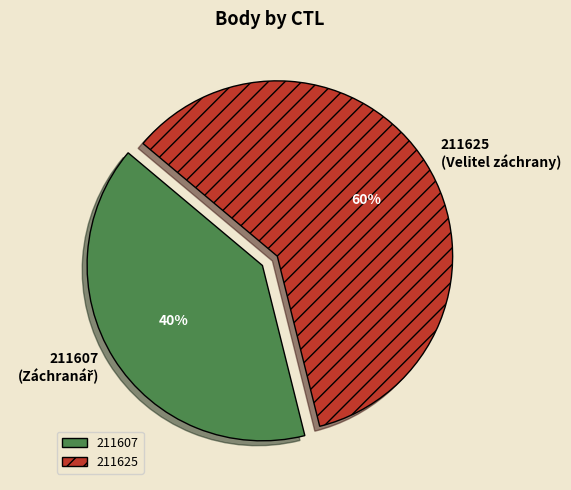

True or false: 211607 accounts for 53% of the total.

False